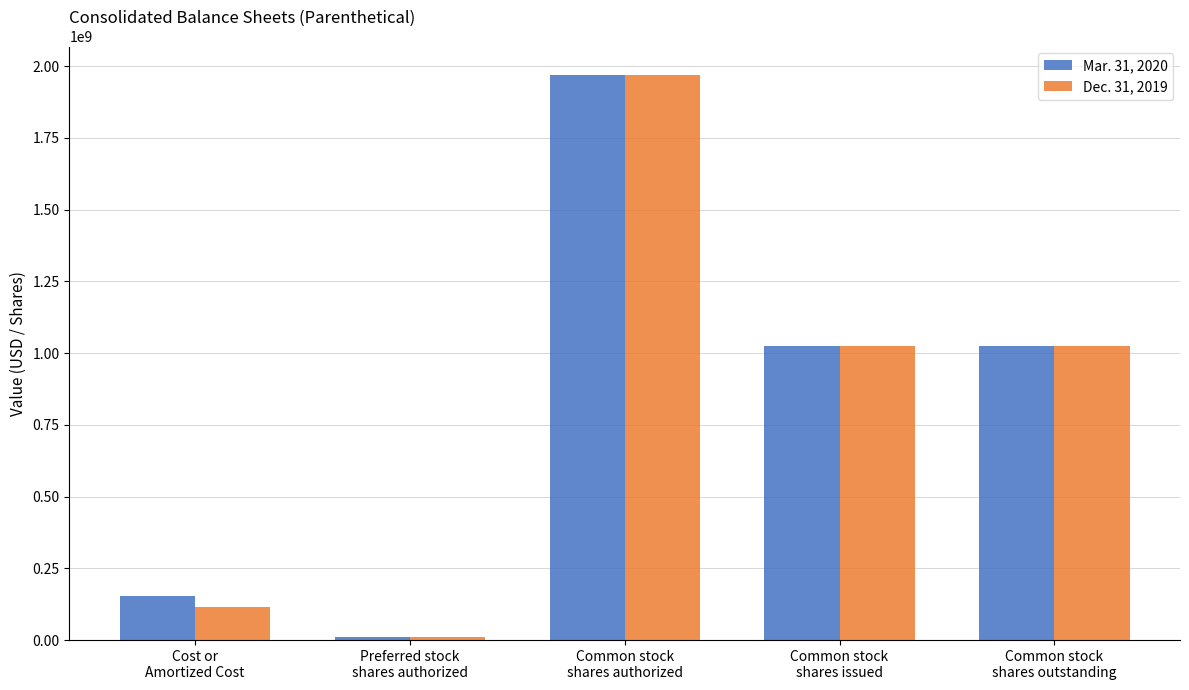

Where does the Dec. 31, 2019 series first go above 1023408553?

Common stock
shares authorized